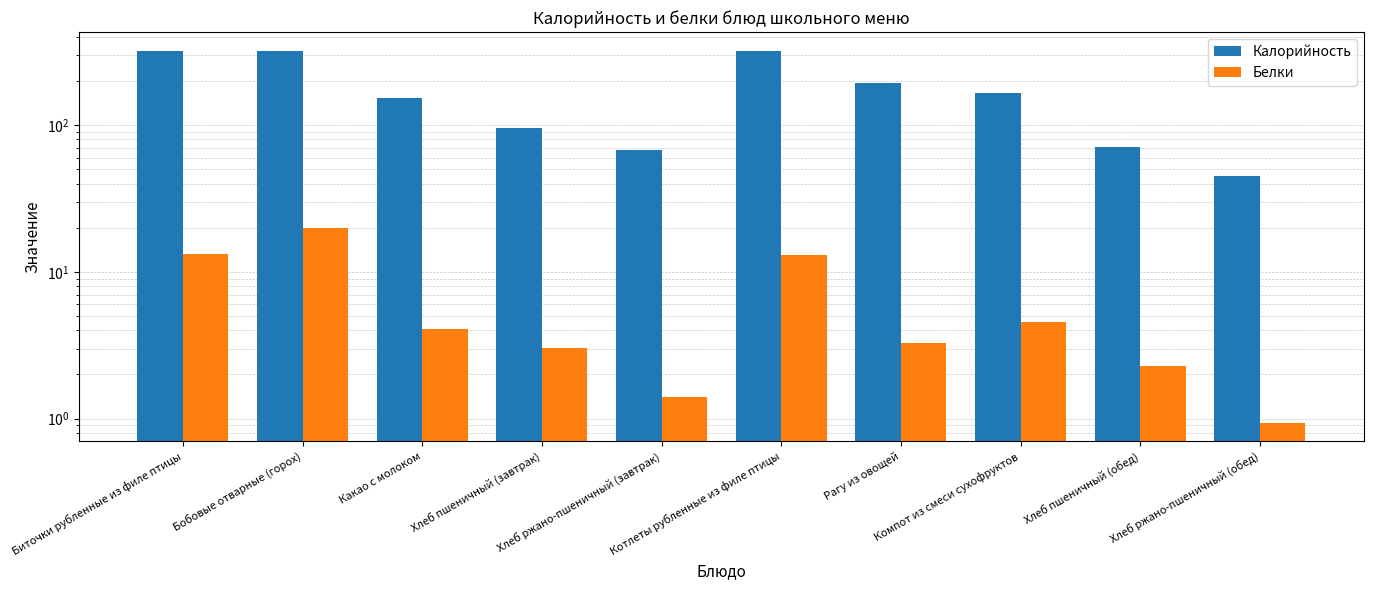

What is the value of the Белки bar at the 8th from the left?

4.5